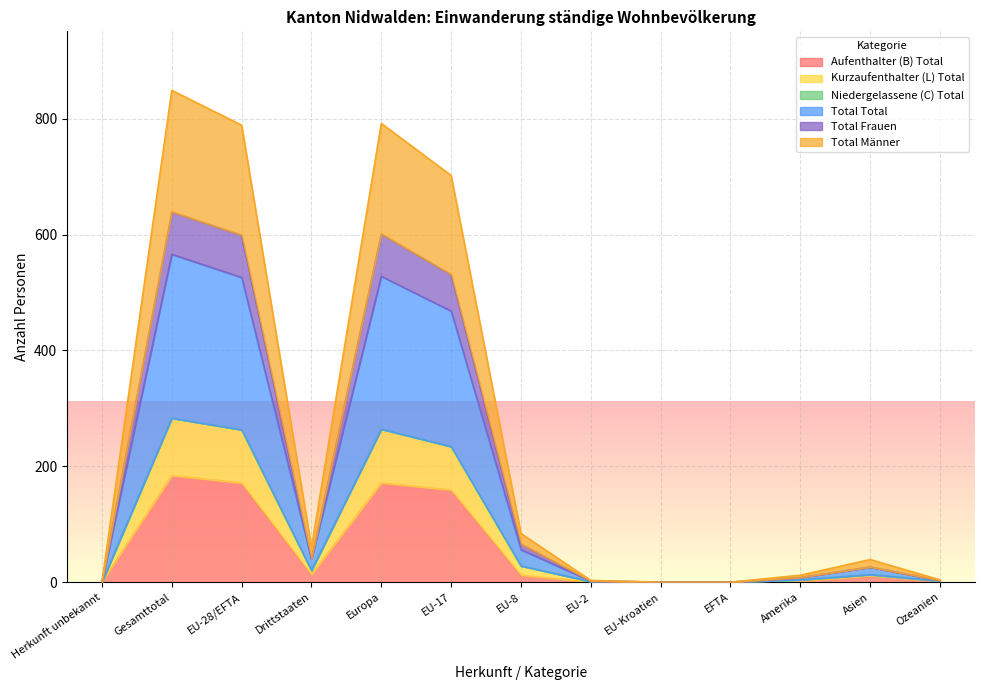

What is the value of the Total Männer point at the 11th from the left?

8